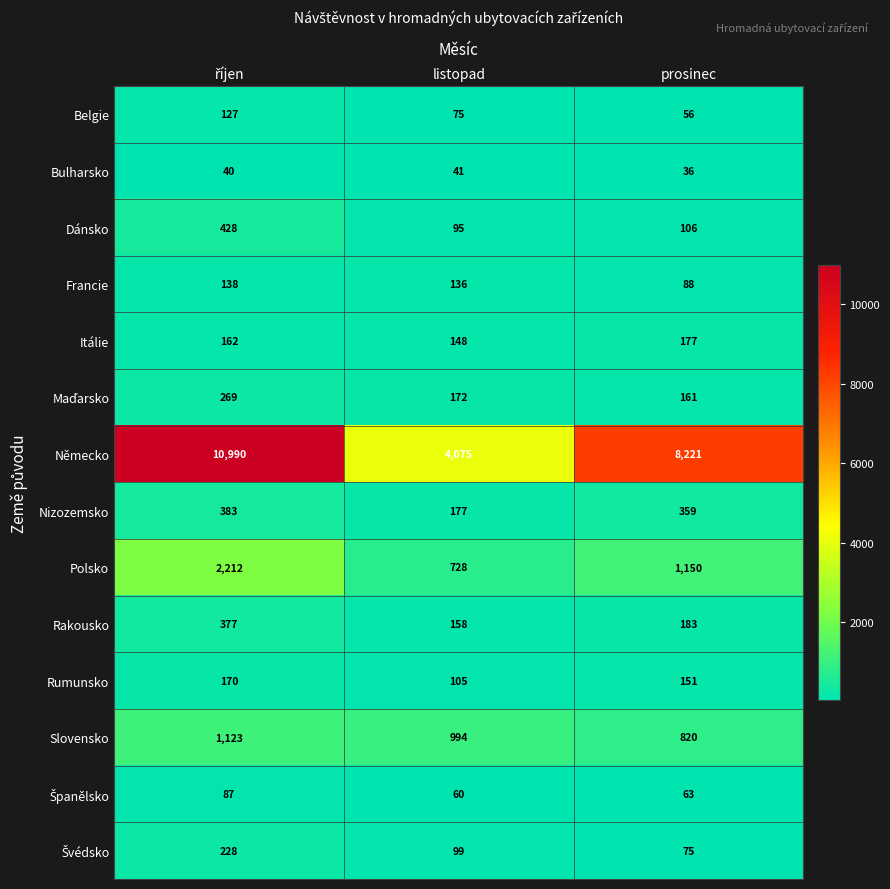

What is the difference between the maximum and minimum values in the Francie series?

50